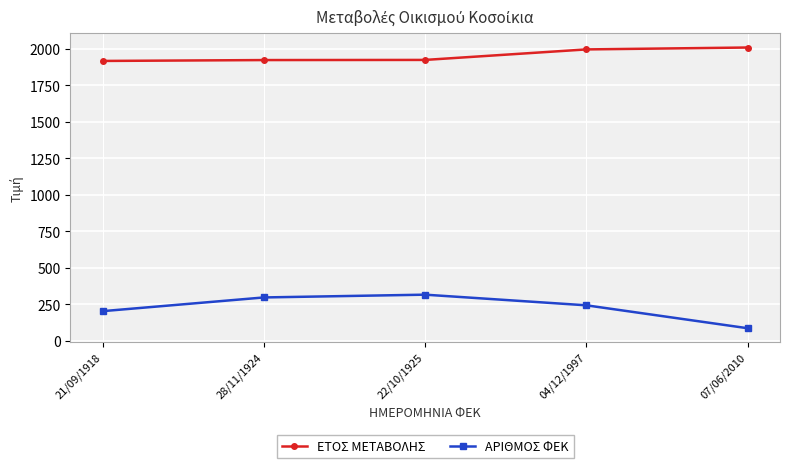

Is this an area chart (filled region under the line)?

No